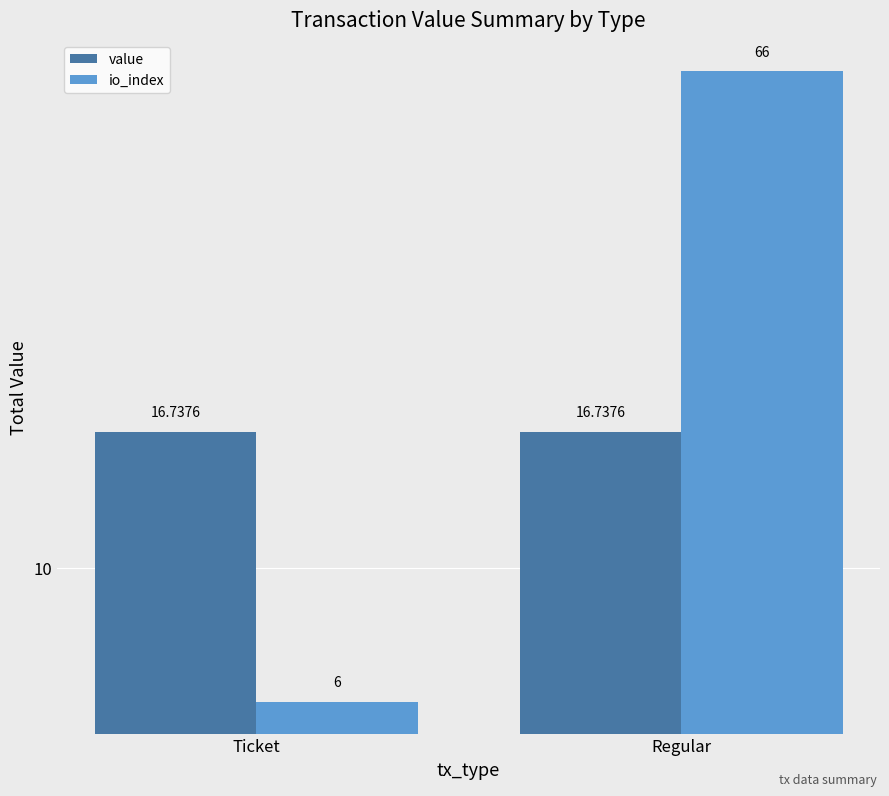

At which category does the chart reach its peak across all series?

Regular